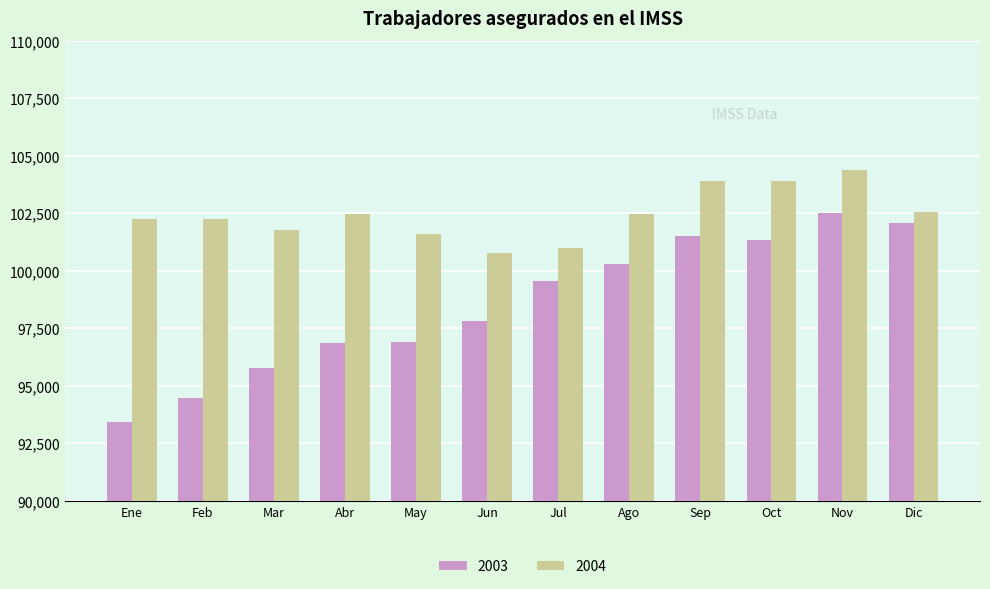

At which category does the chart reach its peak across all series?

Nov